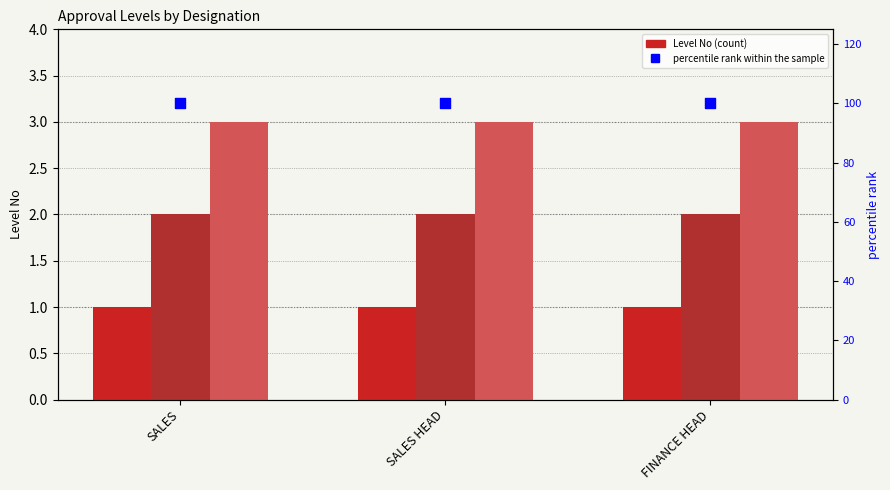

Which series contains the highest Y value?

percentile rank within the sample